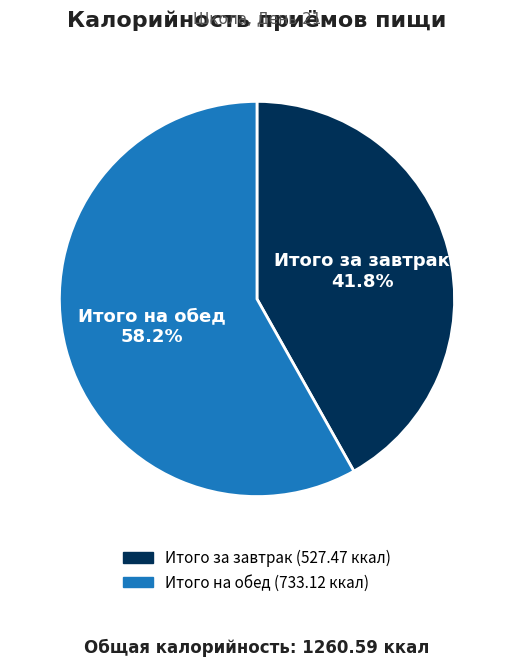

How many slices are in this pie chart?

2